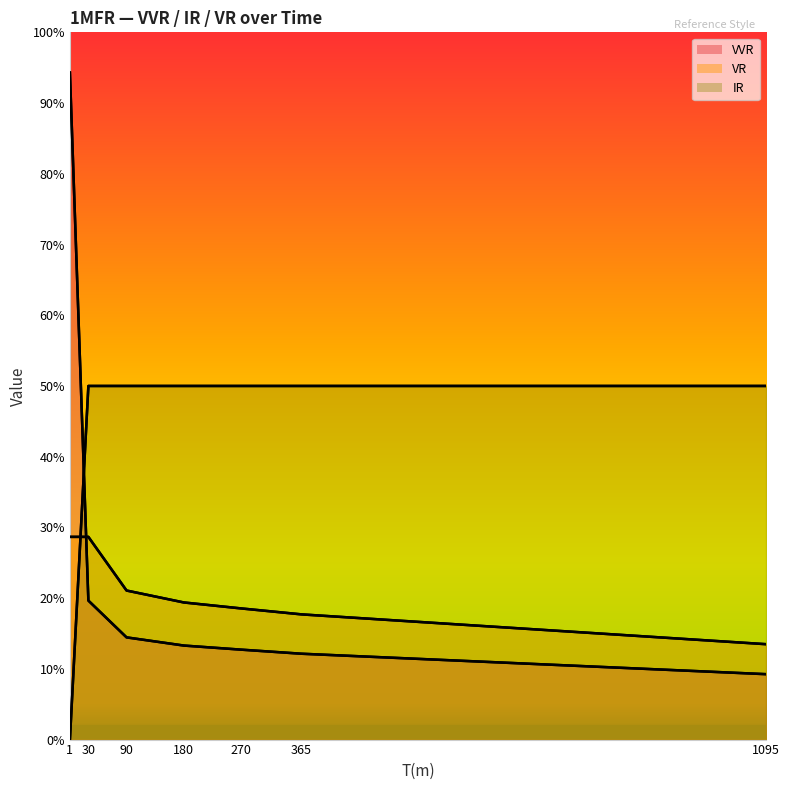

What are all the series names shown in the legend?

VVR, IR, VR